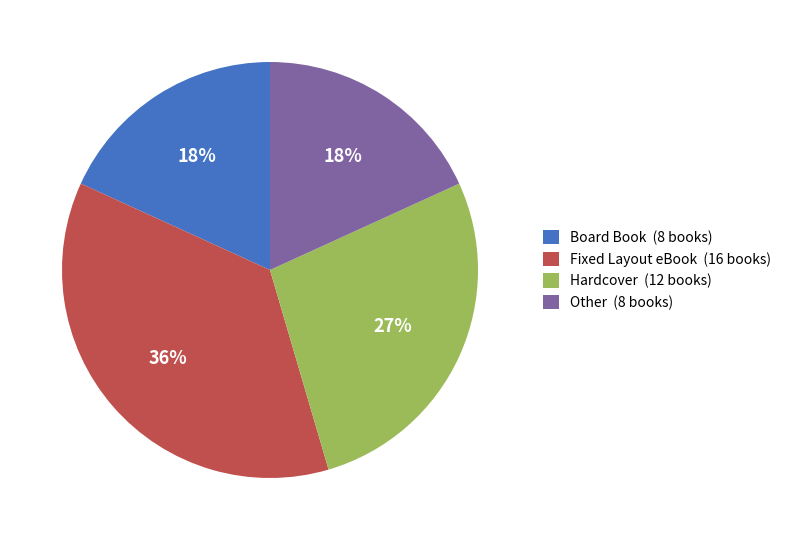

Is the sum of Other (8 books) and Hardcover (12 books) greater than half?

No